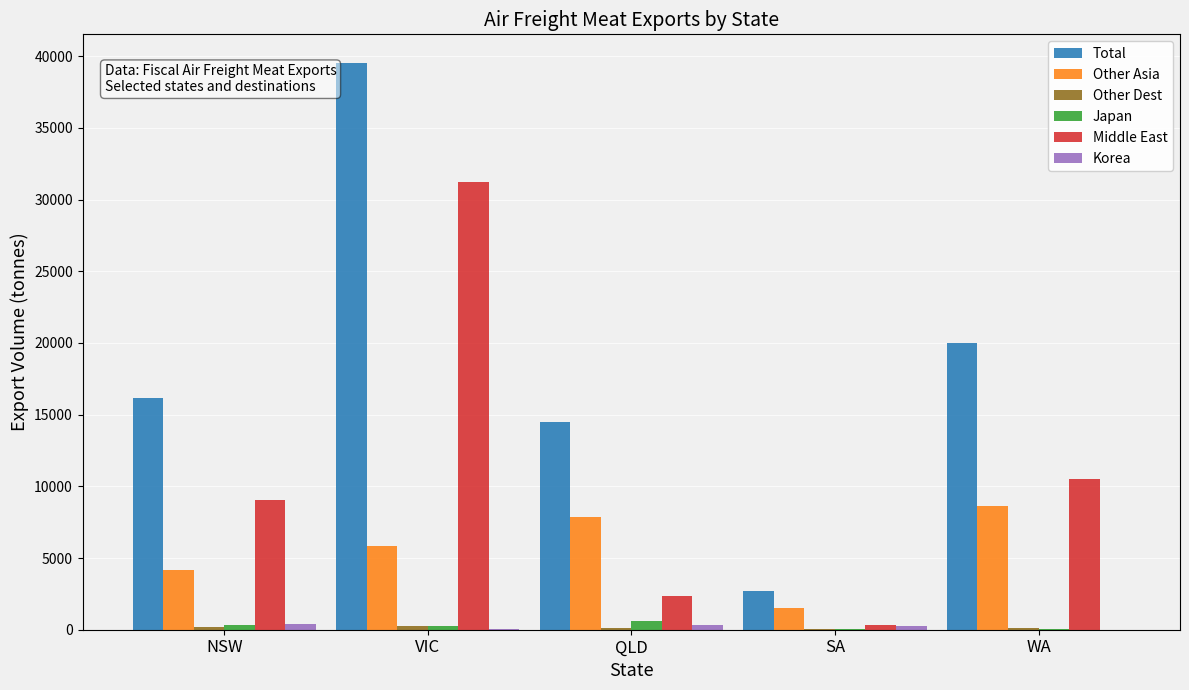

What is the sum of all Korea values?

1035.7